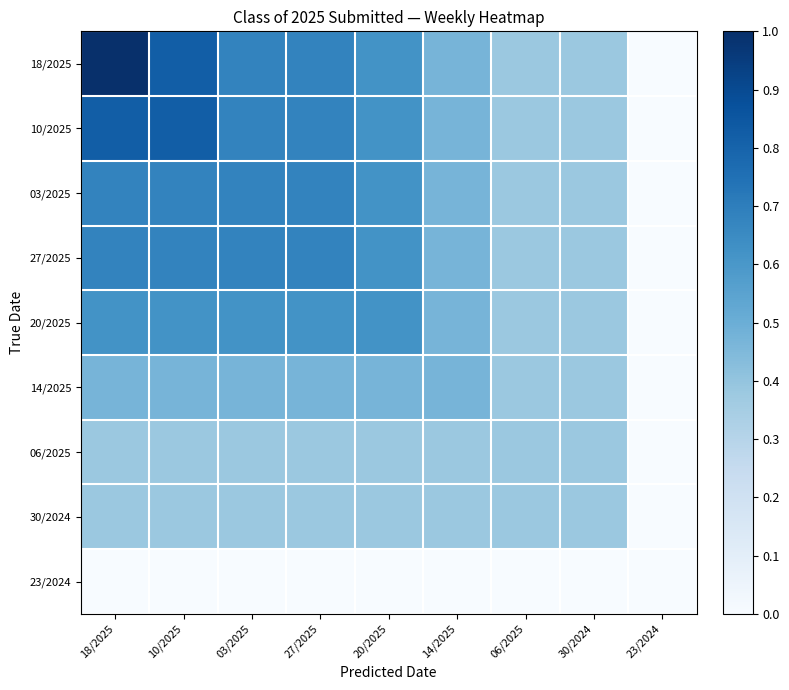

Between 27/2025 and 03/2025, which is larger?

27/2025